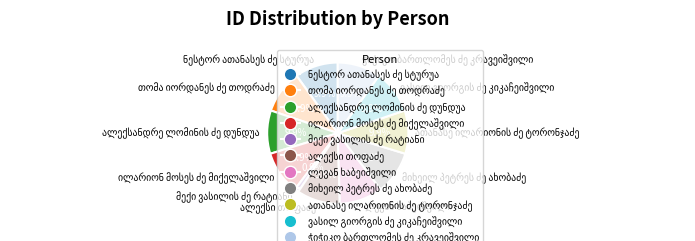

Is there a majority slice in this chart?

No